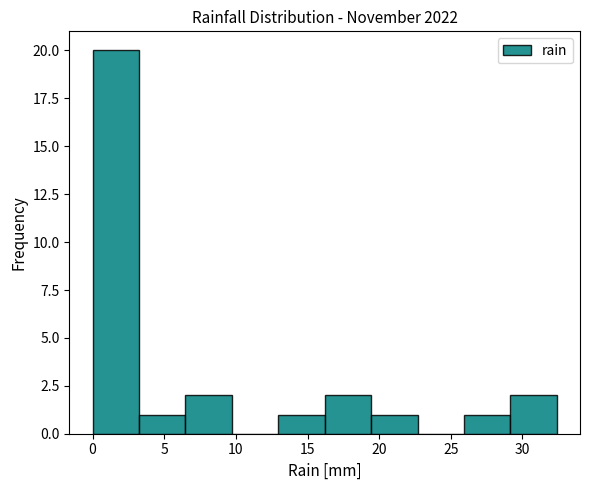

How tall is the bar that spans 6.5 to 9.5 on the x-axis? Neither the bar edges nor the heights are printed on the chart, so give them approximately, as read against the axes.

2